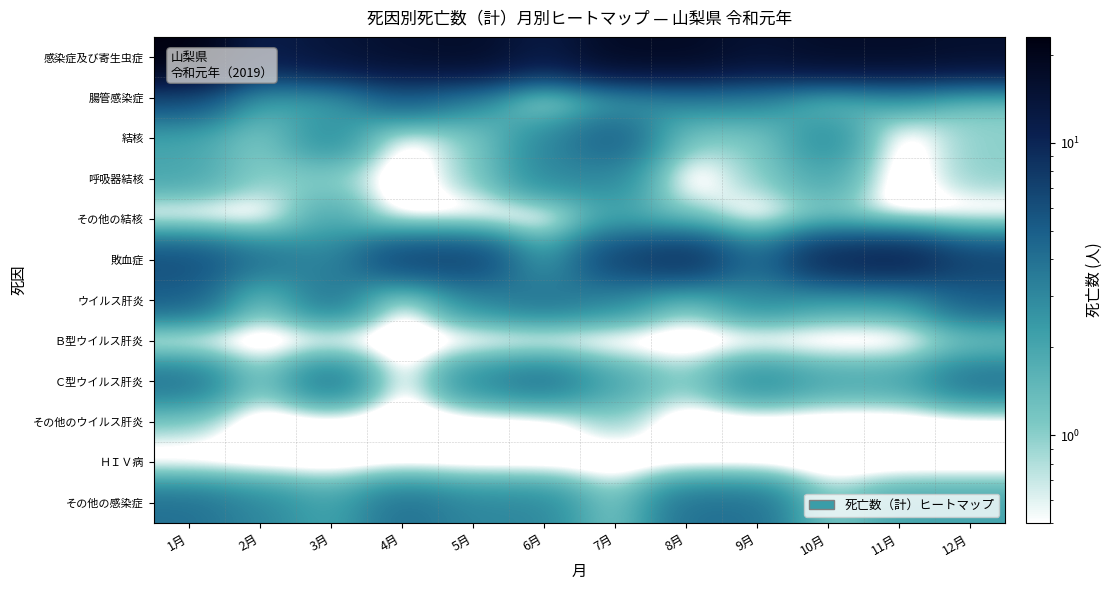

At how many categories does at least one series exceed 16?

6